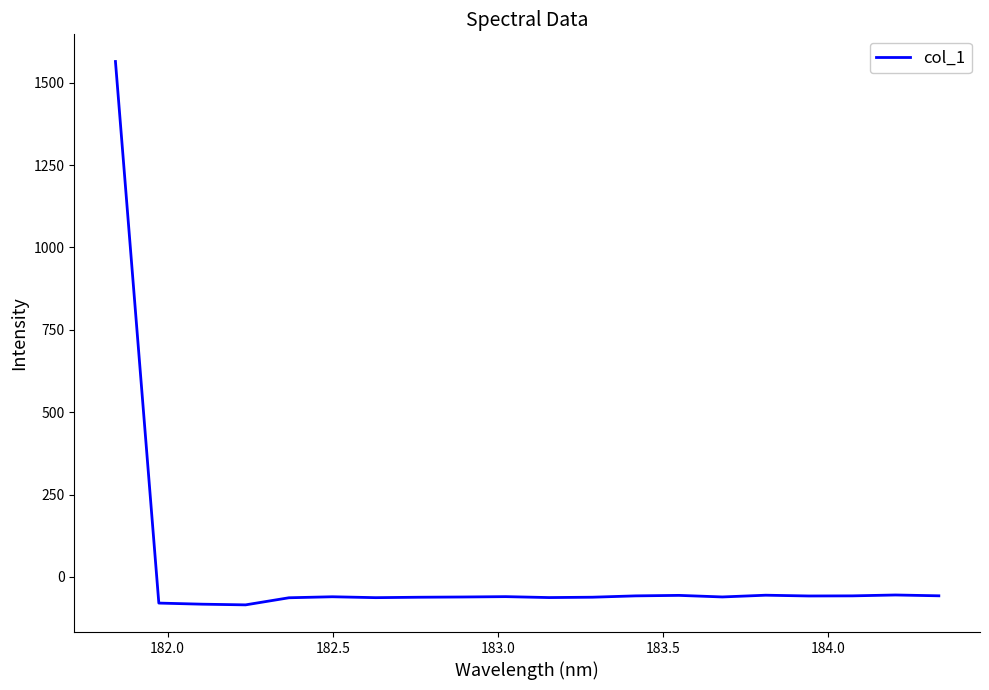

What is the minimum value shown in the chart?

-85.1